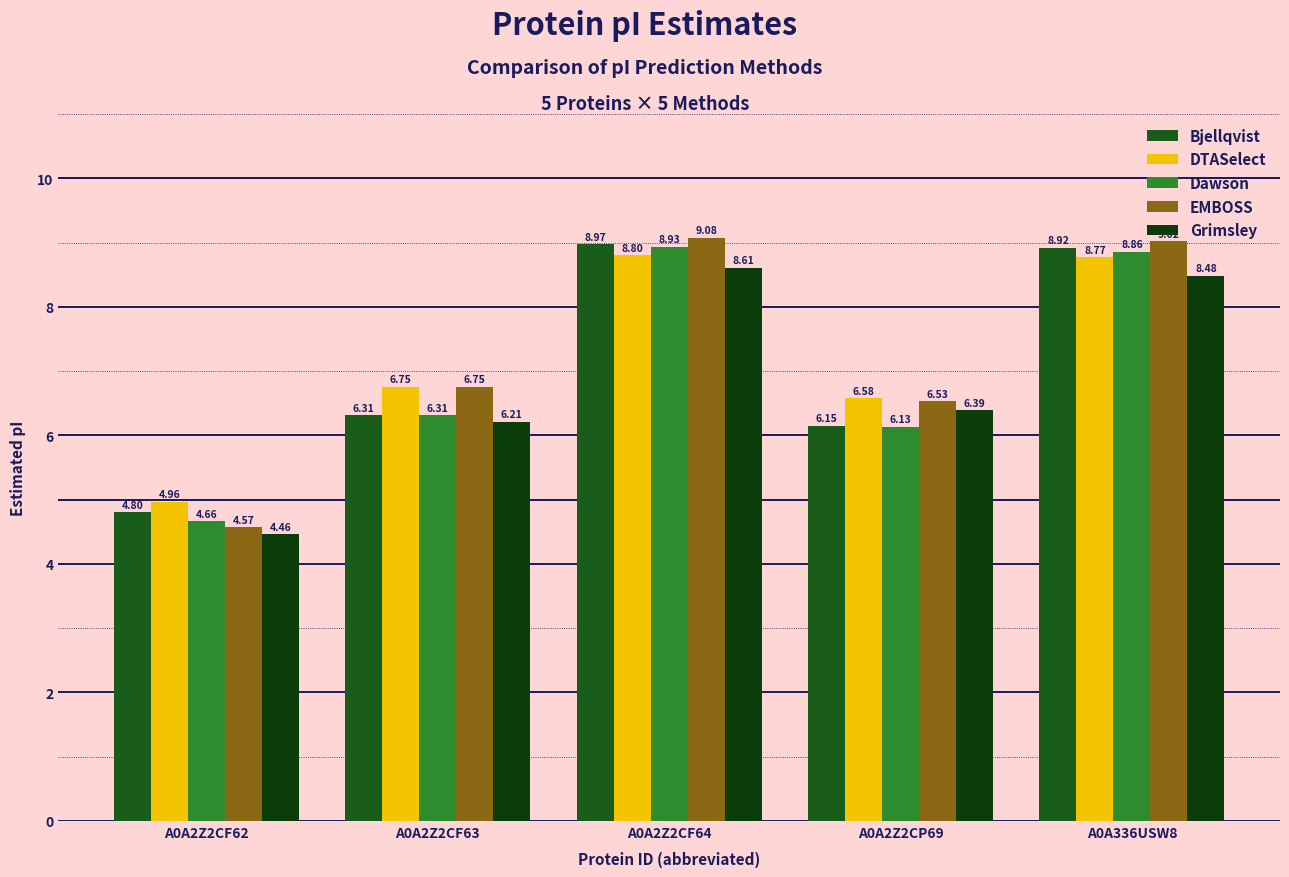

Which has a higher value, A0A2Z2CF62 or A0A2Z2CP69?

A0A2Z2CP69